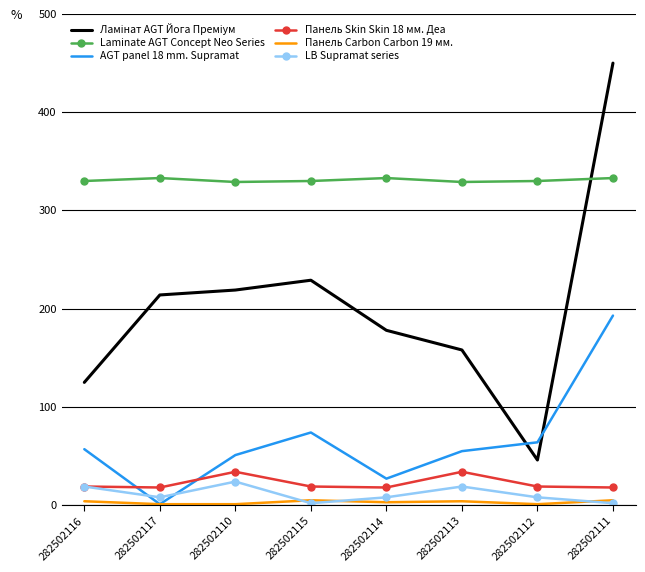

The Laminate AGT Concept Neo Series series shows 137 at 282502115. True or false?

False